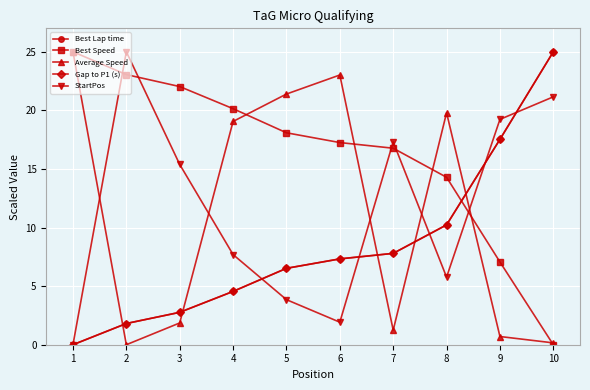

At 8, list the series in order from largest to smallest.

Average Speed, Best Speed, Gap to P1 (s), Best Lap time, StartPos